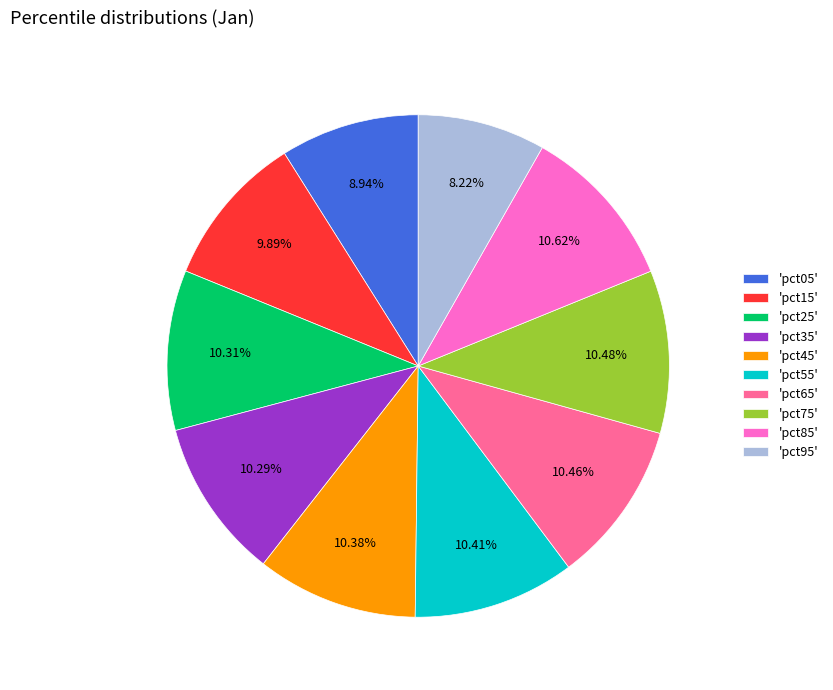

Does 'pct95' account for over 50% of the chart?

No